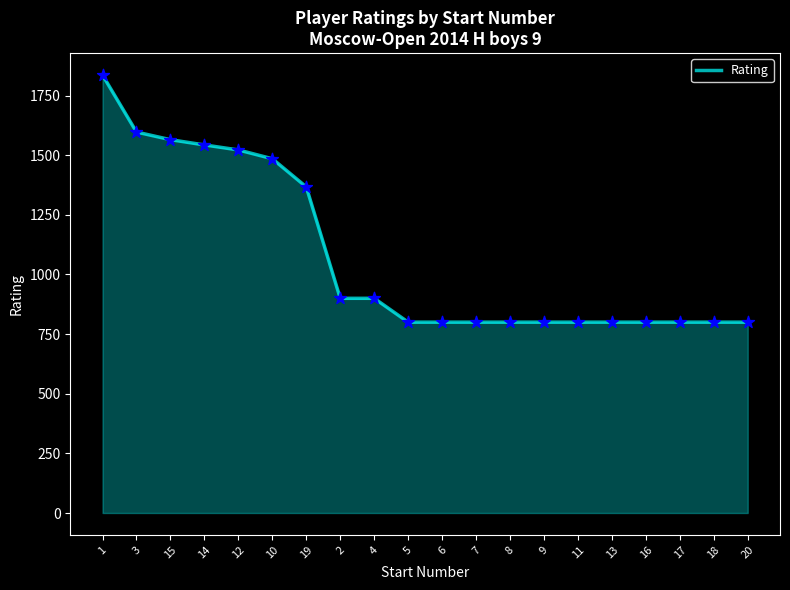

What is the ratio of the value at 5 to the value at 19?

0.6